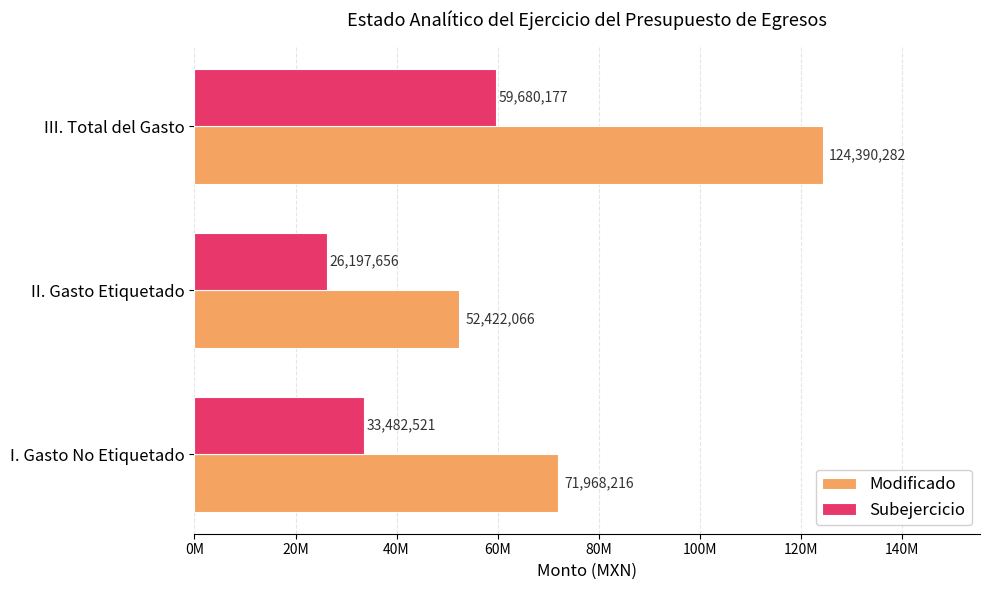

What are all the series names shown in the legend?

Modificado, Subejercicio